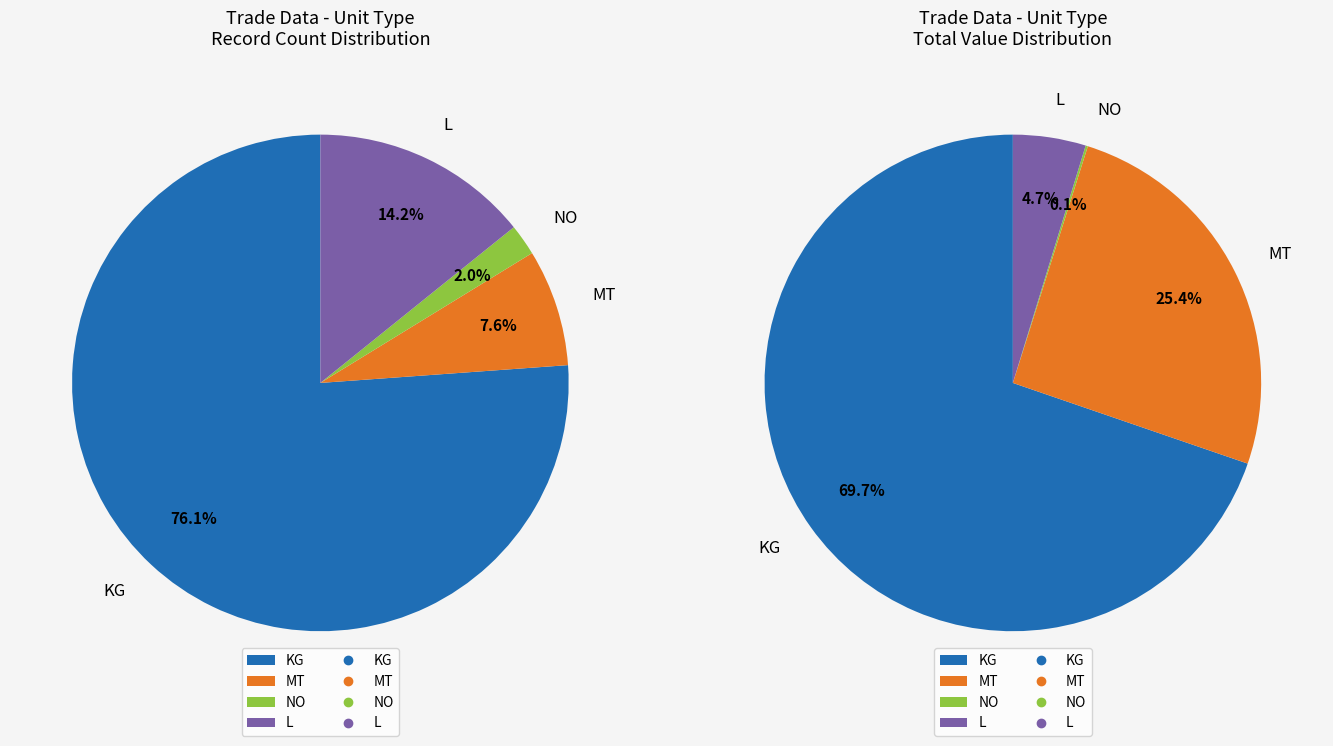

Rank the categories by value from lowest to highest.

NO, MT, L, KG